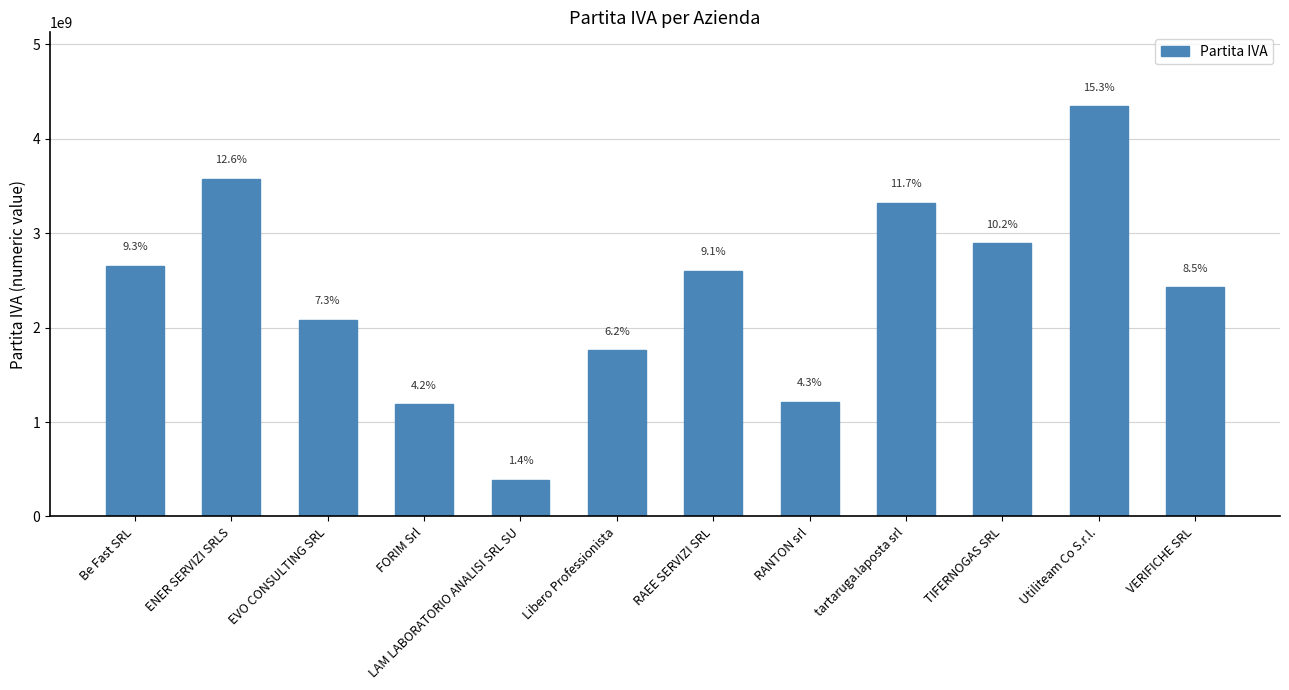

Are the bars horizontal?

No